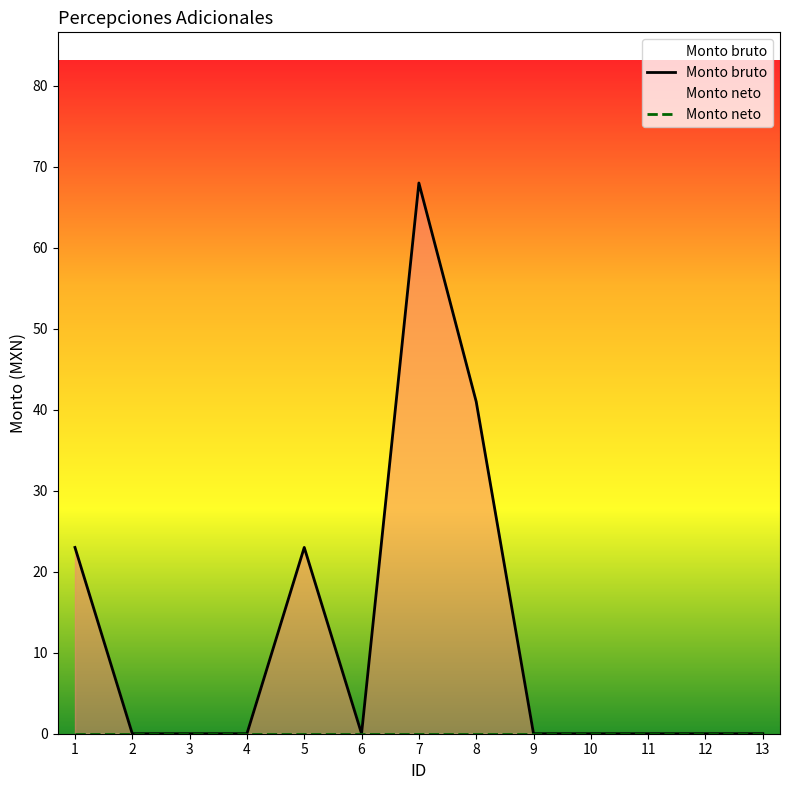

Reading left to right, list all the values displayed in this chart.

Monto bruto: 1=23	2=0	3=0	4=0	5=23	6=0	7=68	8=41	9=0	10=0	11=0	12=0	13=0
Monto neto: 1=0	2=0	3=0	4=0	5=0	6=0	7=0	8=0	9=0	10=0	11=0	12=0	13=0